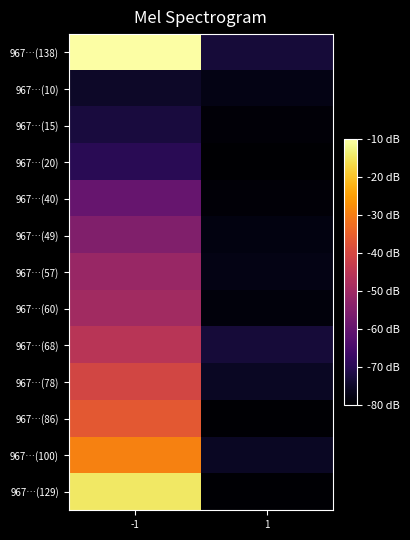

Which has a higher value, 1 or -1?

-1